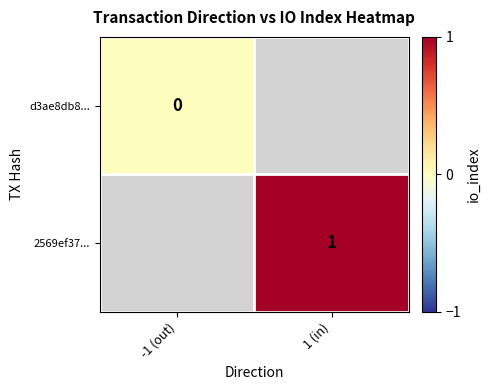

Between 1 (in) and -1 (out), which is larger?

-1 (out)